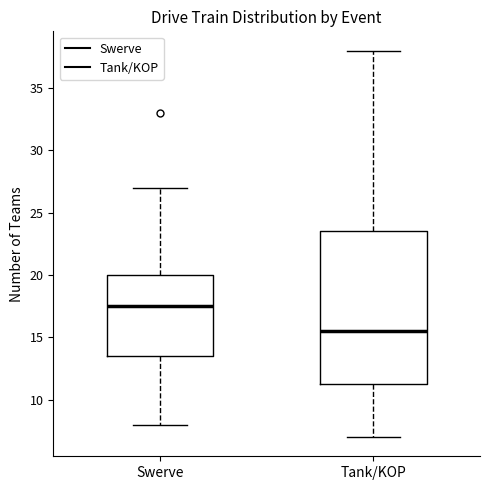

Where is the upper edge of the box for Tank/KOP on the y-axis? The values are not printed on the chart, so give them approximately, as read against the axis.

23.5